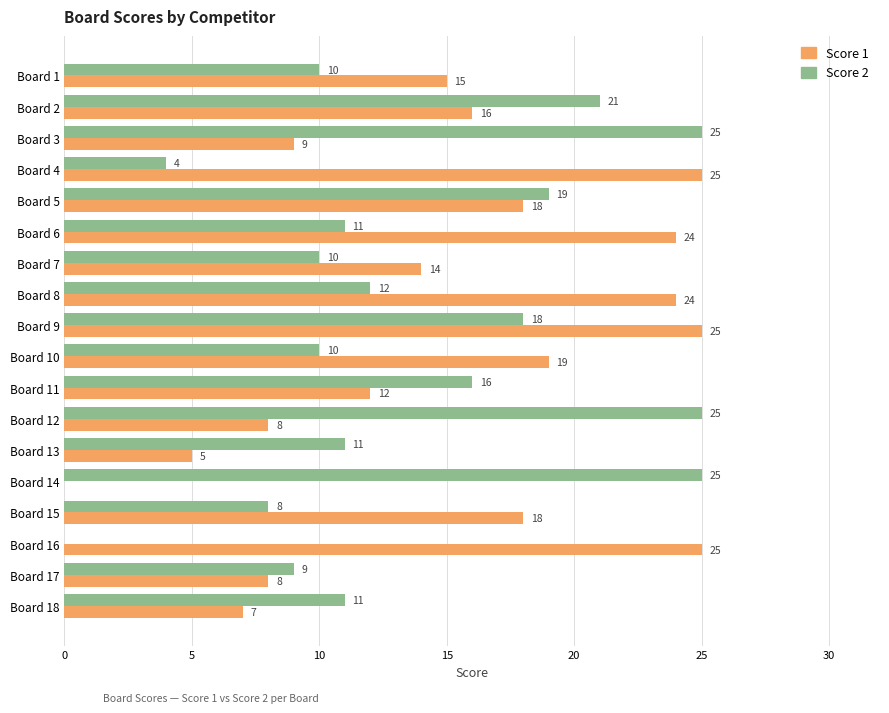

What is the sum of the Score 2 values at Board 4 and Board 15?

12